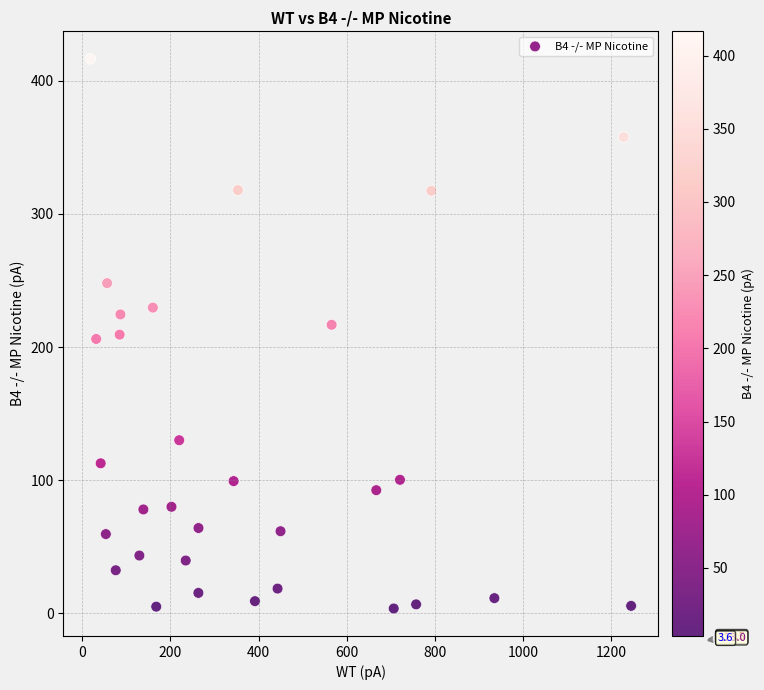

What is the range of X values (max minus min)?

1226.4